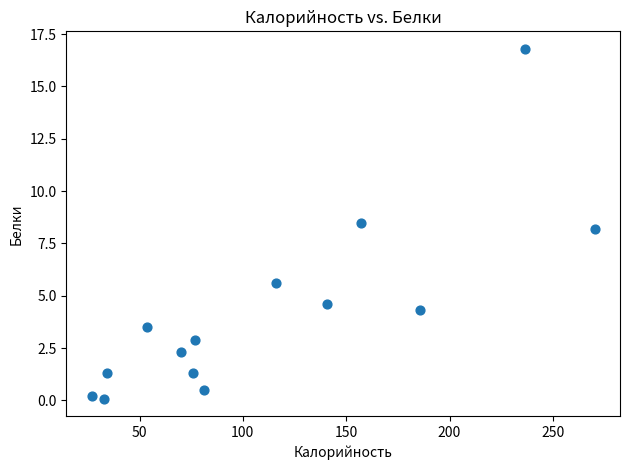

What is the range of X values (max minus min)?

243.5